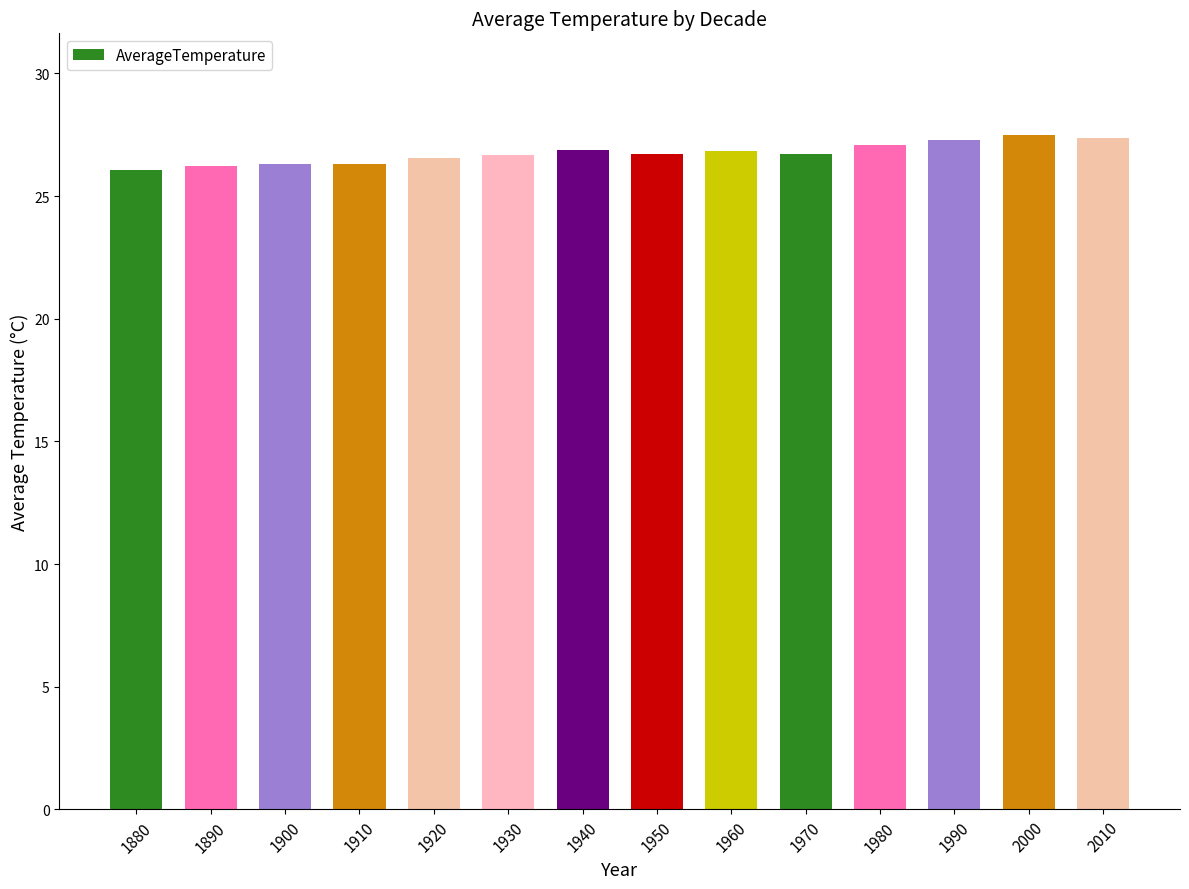

What is the change in value from 1930 to 1950?

+0.1